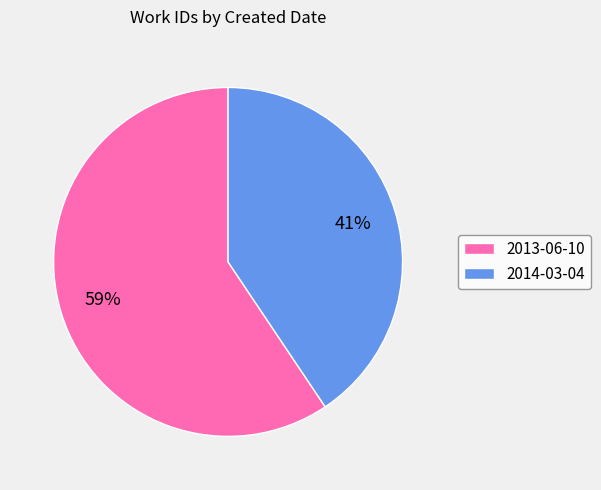

Rank the categories by value from highest to lowest.

2013-06-10, 2014-03-04